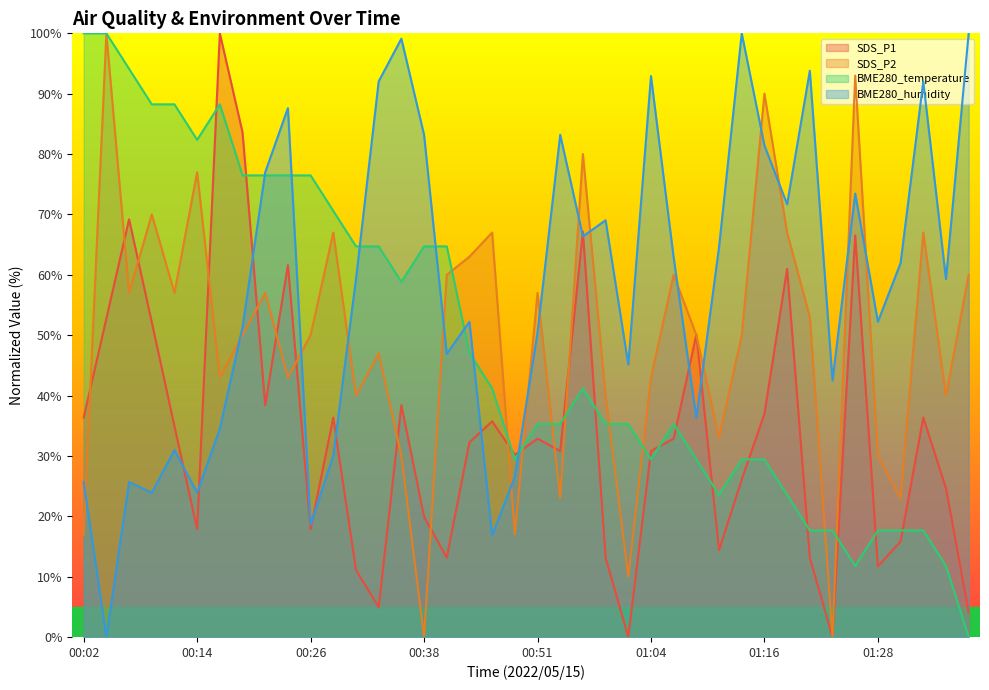

Which category has the lowest value in the SDS_P1 series?

01:01